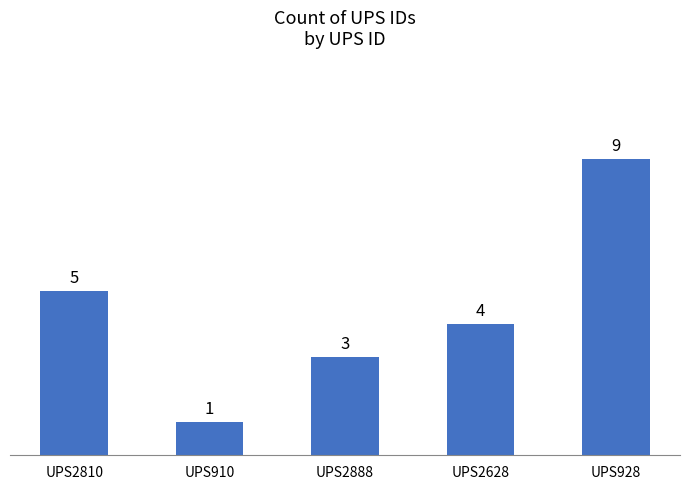

Rank the categories by value from lowest to highest.

UPS910, UPS2888, UPS2628, UPS2810, UPS928